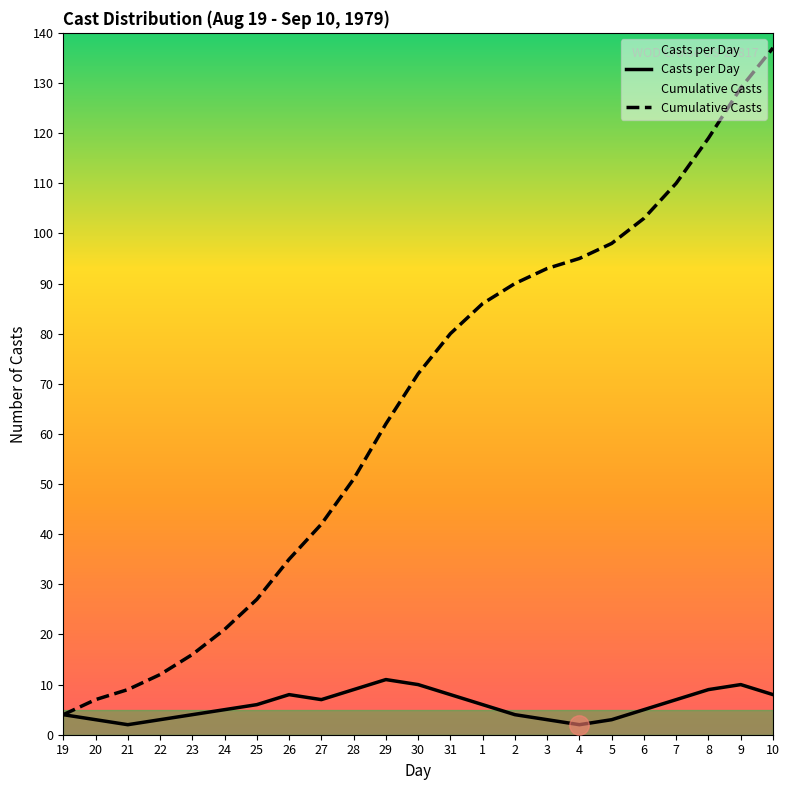

Is it true that Cumulative Casts equals 27 at 25?

True